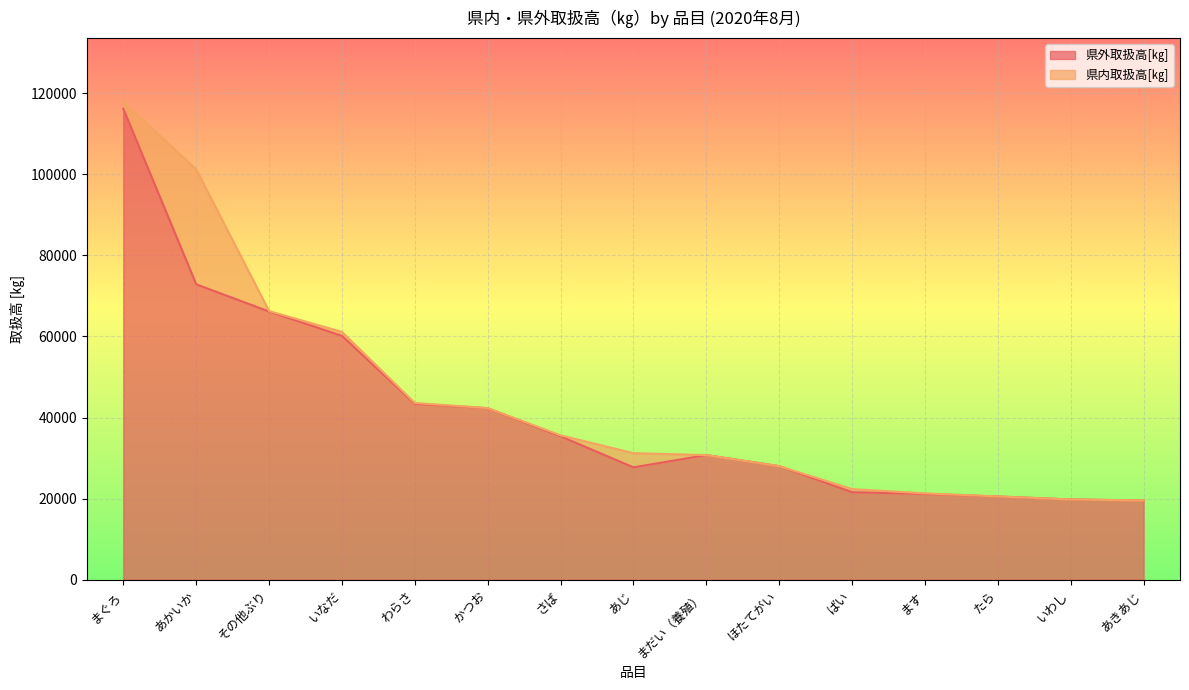

Reading left to right, transcribe all the data shown in this chart.

116163	72859	66139	60145	43370	42294	35361	27706	30734	28001	21574	21145	20513	19780	19544